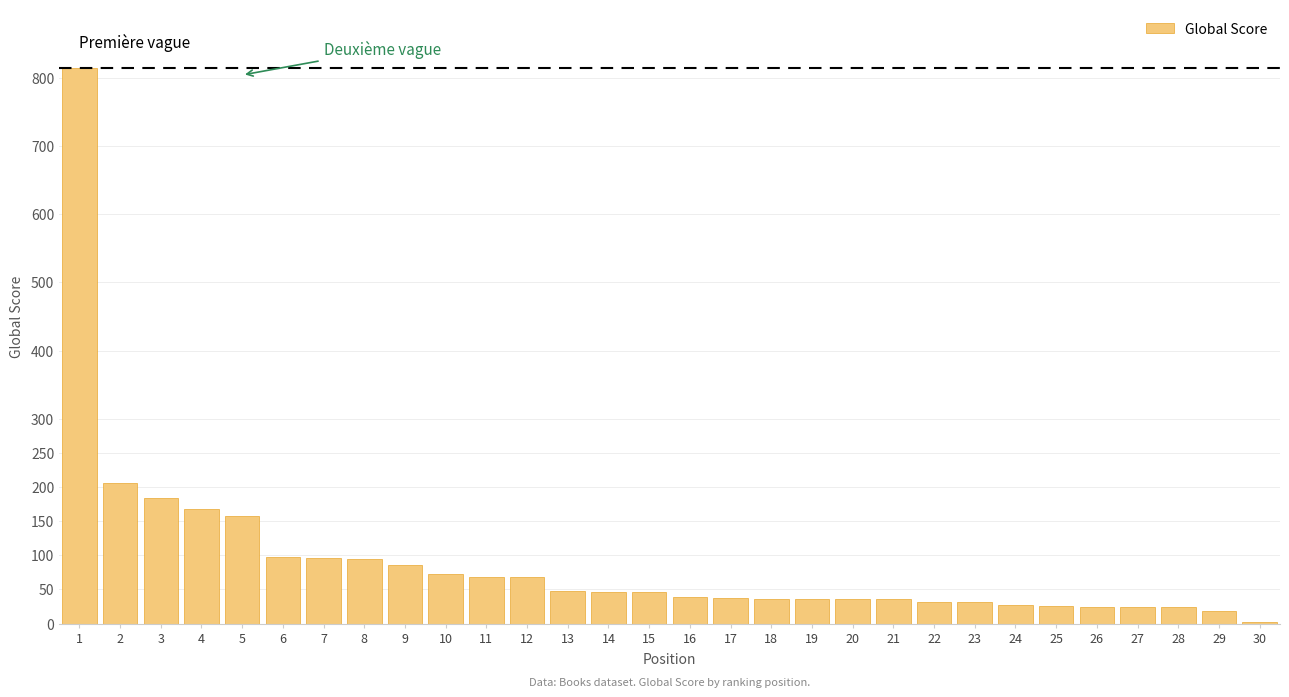

What is the maximum value shown in the chart?

814